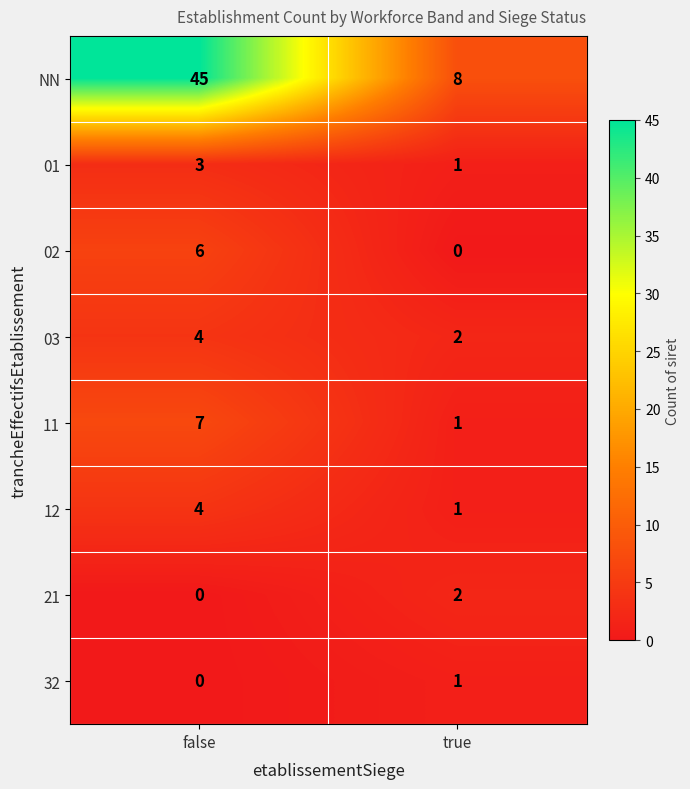

At which category is the sum across all series the highest?

false